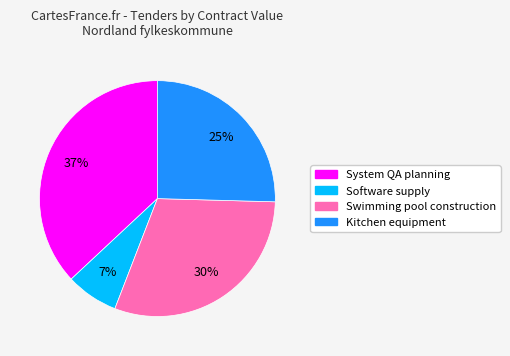

Does any single category account for the majority?

No